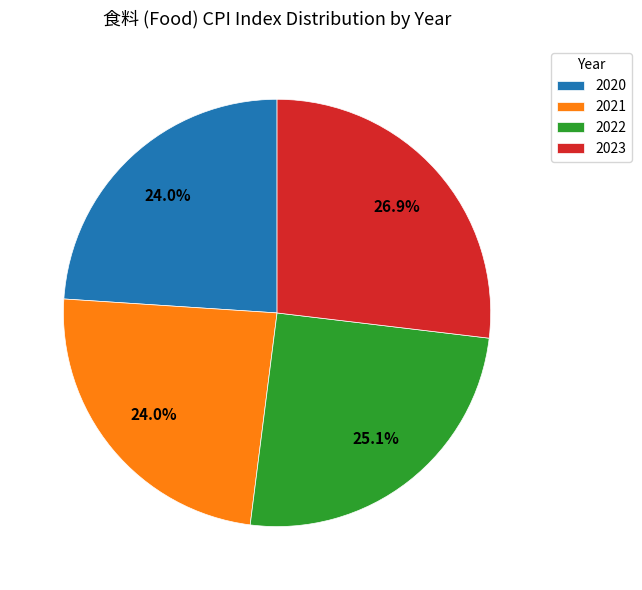

Is there a majority slice in this chart?

No